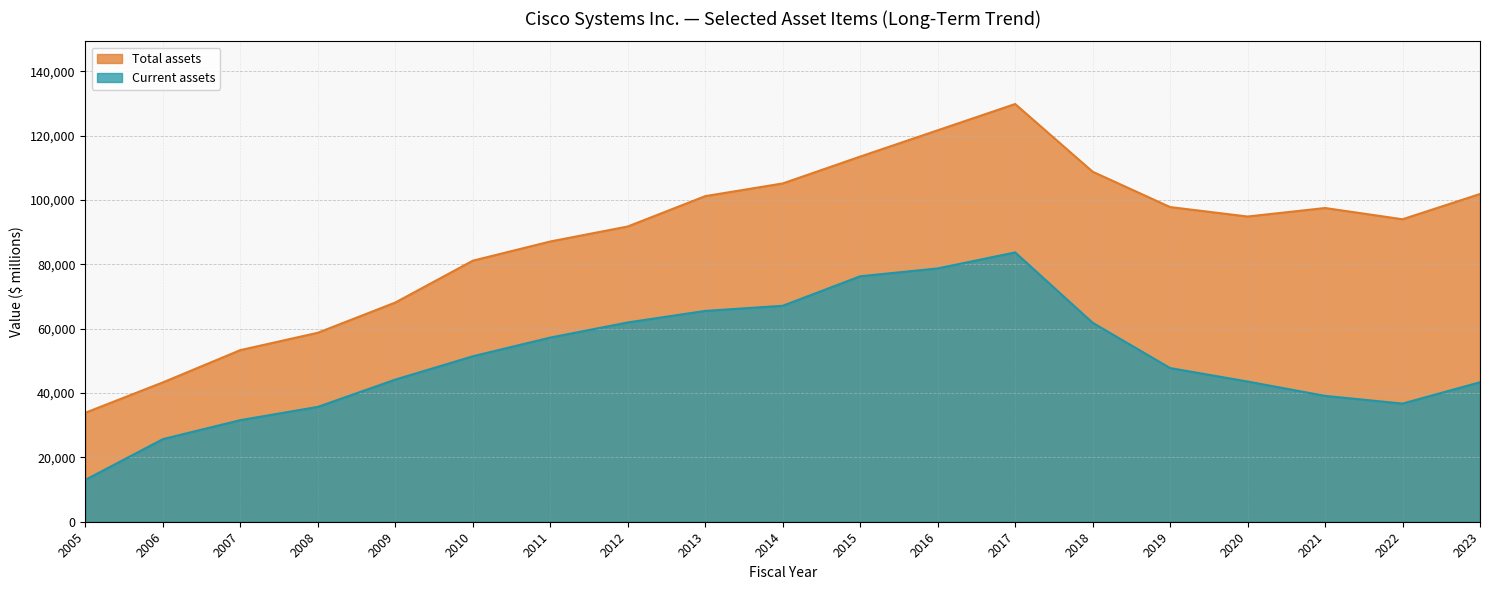

At which label is Total assets closest to 81850?

2010